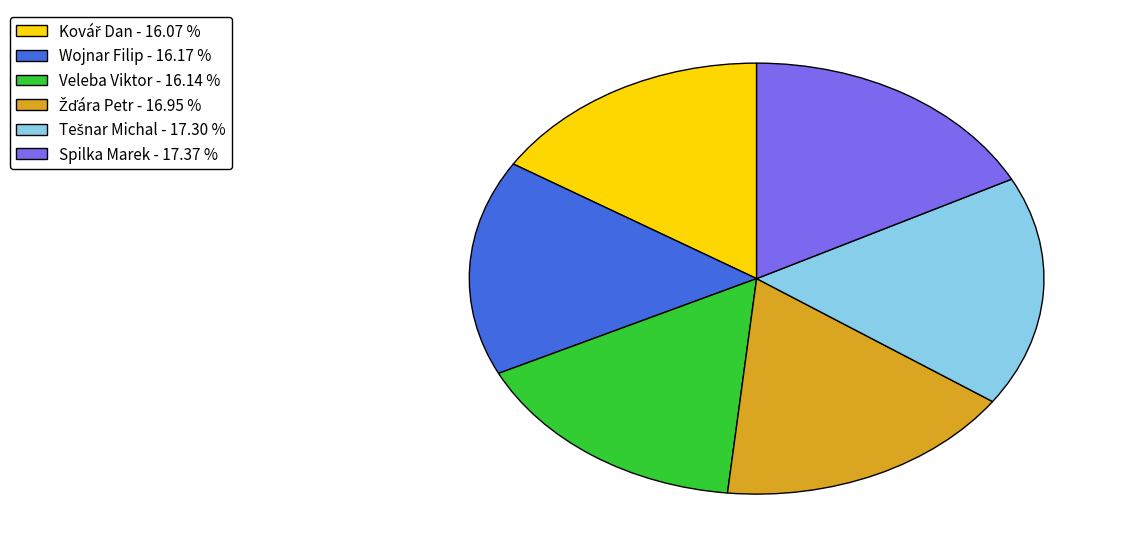

Count the number of slices in the pie.

6